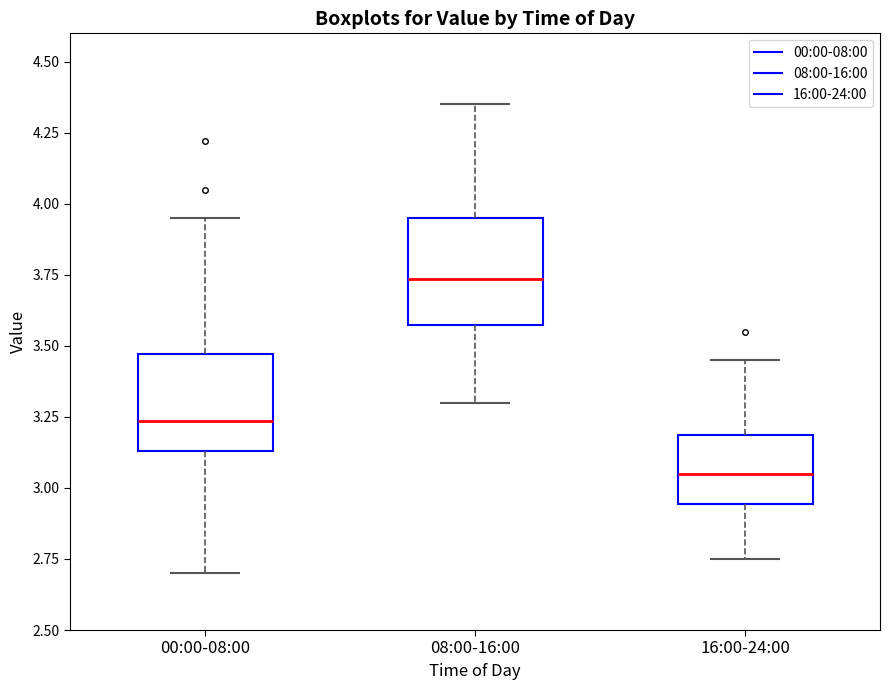

Where is the lower edge of the box for 08:00-16:00 on the y-axis? The values are not printed on the chart, so give them approximately, as read against the axis.

3.55